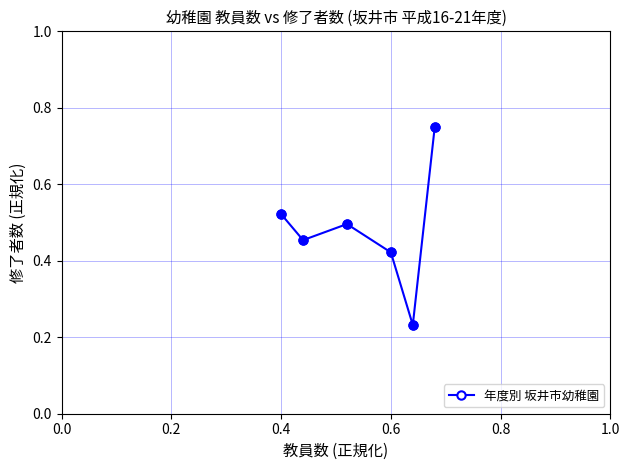

True or false: the data has more than 2 interior local peaks.

False